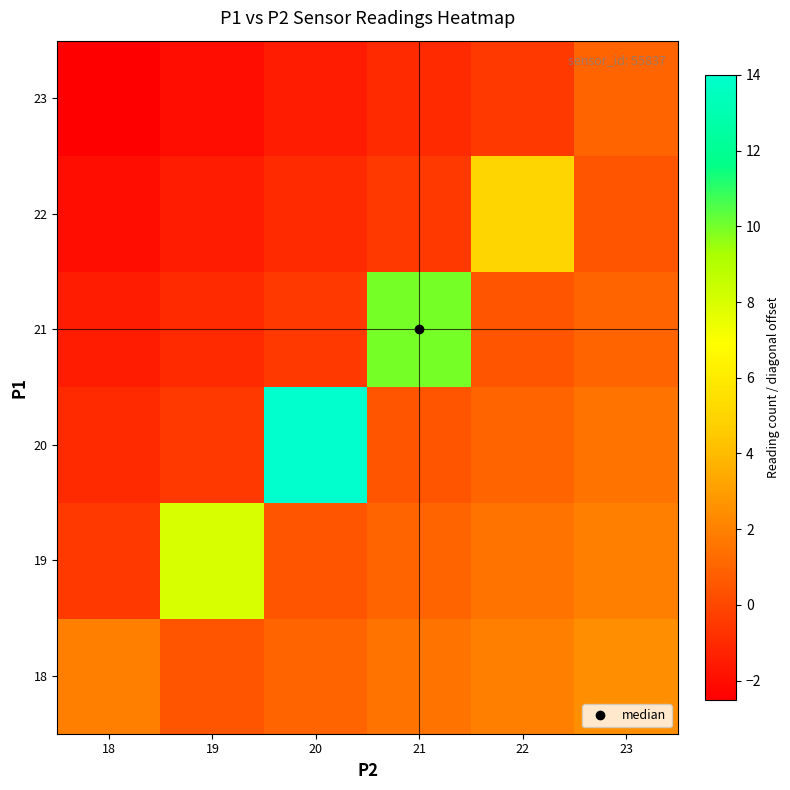

At which category is the sum across all series the highest?

20